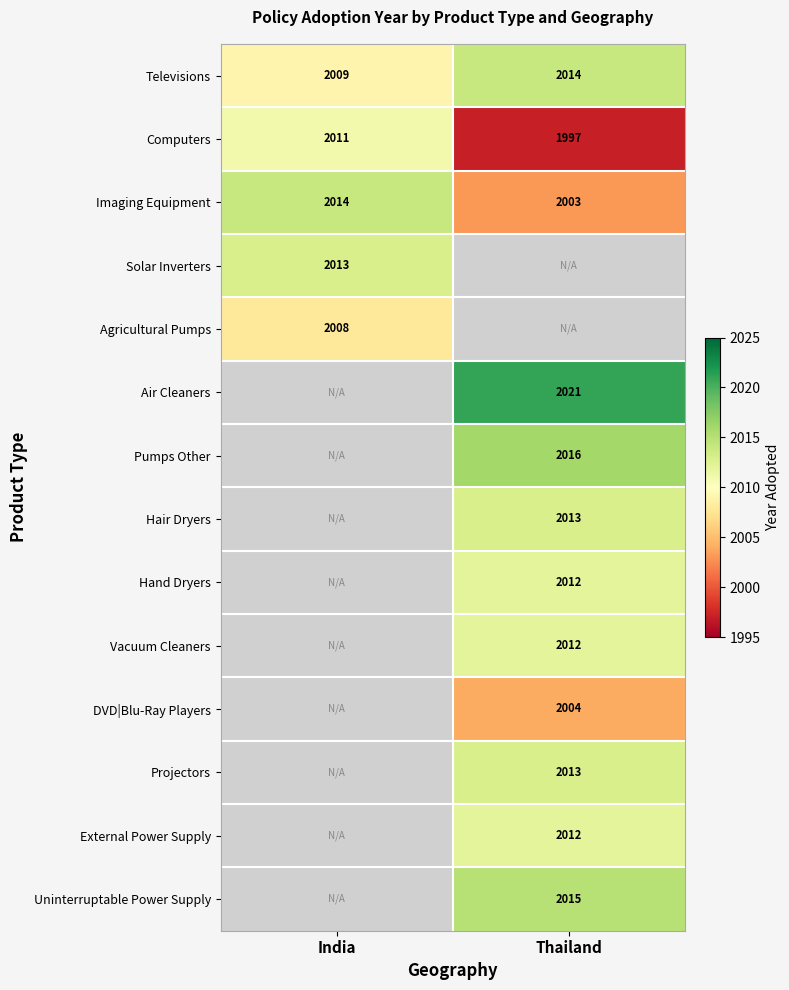

Count the number of categories in the chart.

2